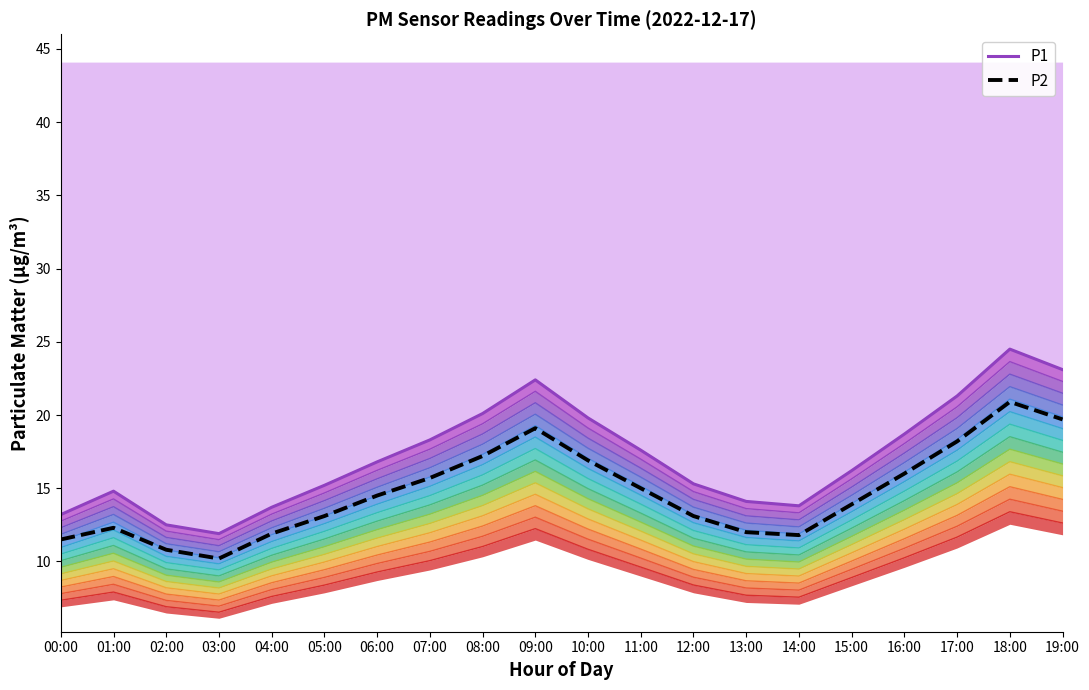

What is the label of the 19th point from the right?

01:00